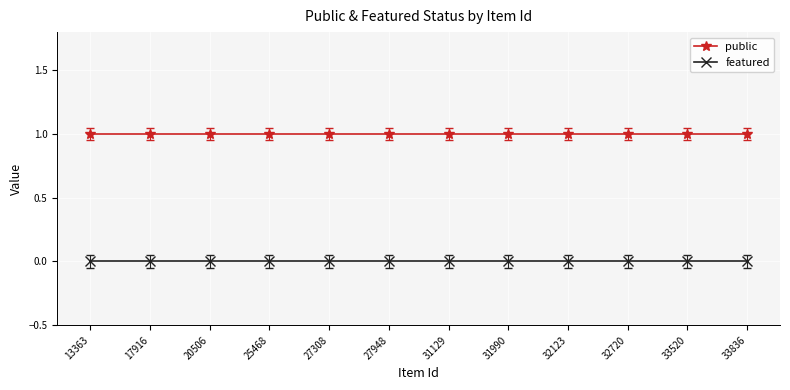

Is this an area chart (filled region under the line)?

No